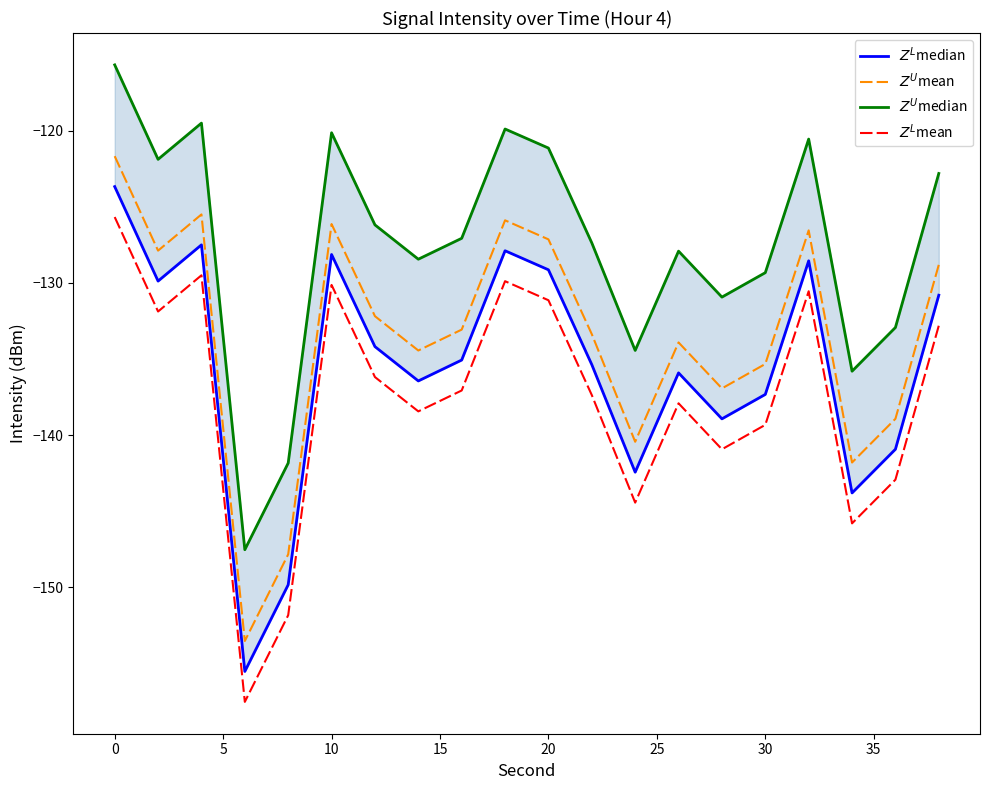

What is the difference between the highest and lowest values at 10?

10.0